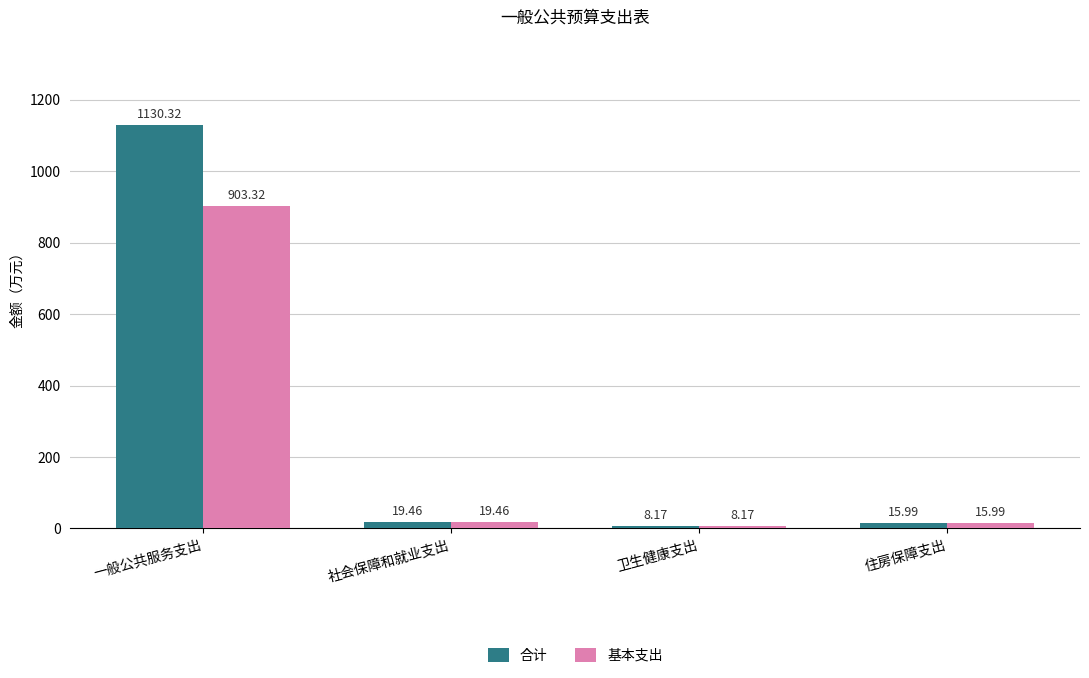

What are all the series names shown in the legend?

合计, 基本支出